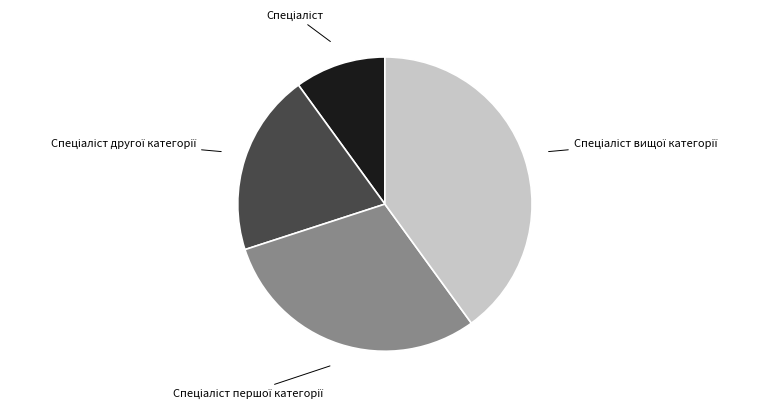

Is there any slice that represents more than half of the pie?

No